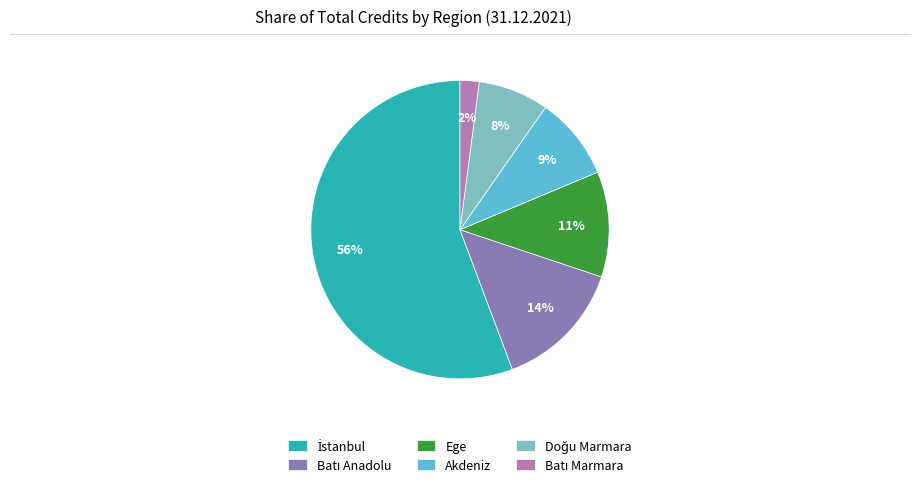

Between Akdeniz and Ege, which is larger?

Ege